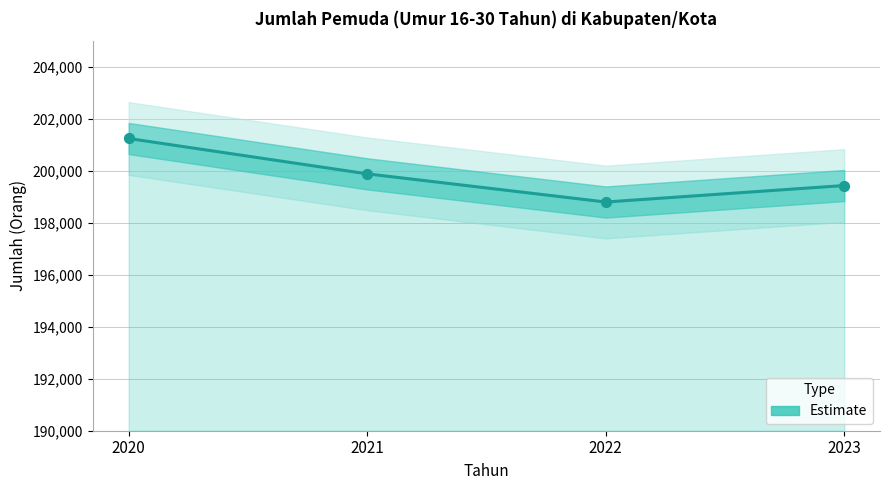

What is the change in value from 2020 to 2023?

-1811